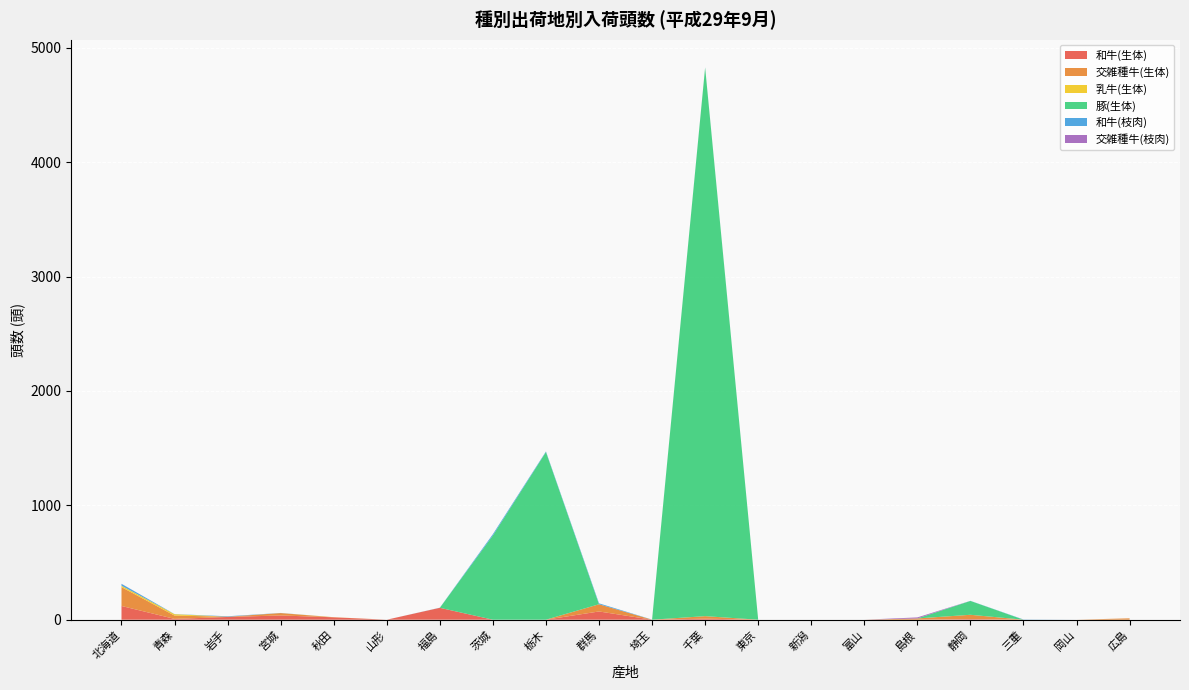

Reading left to right, transcribe all the data shown in this chart.

和牛(生体): 120	7	24	37	21	0	104	0	0	72	0	9	0	0	0	0	5	0	0	0
交雑種牛(生体): 165	29	2	21	0	0	0	0	0	63	0	22	0	0	0	11	38	0	0	12
乳牛(生体): 12	12	0	0	1	0	0	0	0	0	0	0	0	0	0	0	0	0	0	0
豚(生体): 0	0	0	0	0	0	0	737	1466	0	0	4796	0	0	0	0	121	0	0	0
和牛(枝肉): 16	1	4	1	0	0	1	11	5	8	1	2	0	0	0	0	1	2	0	0
交雑種牛(枝肉): 1	0	0	0	0	0	0	0	0	0	0	0	0	0	0	9	0	0	0	0